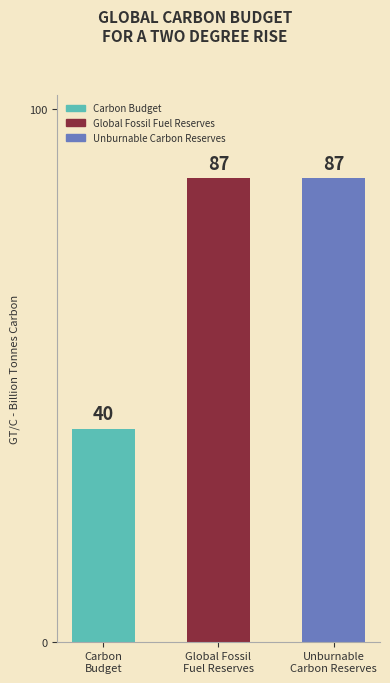

The value at Unburnable
Carbon Reserves is 87. True or false?

True